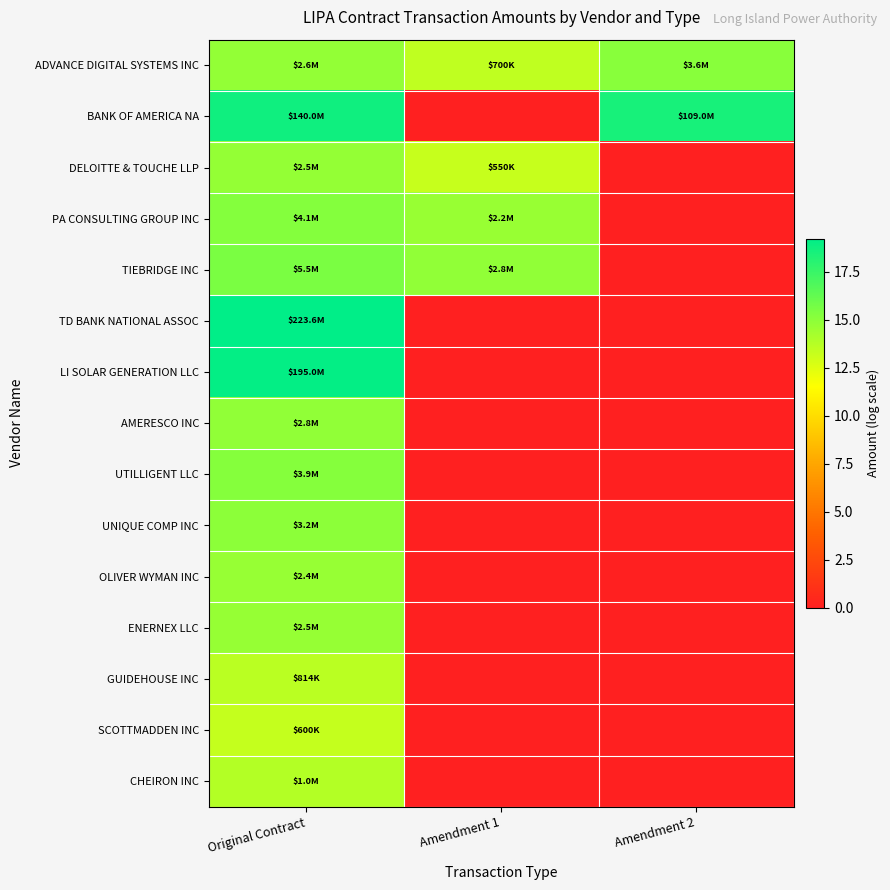

How many series are shown in this chart?

15